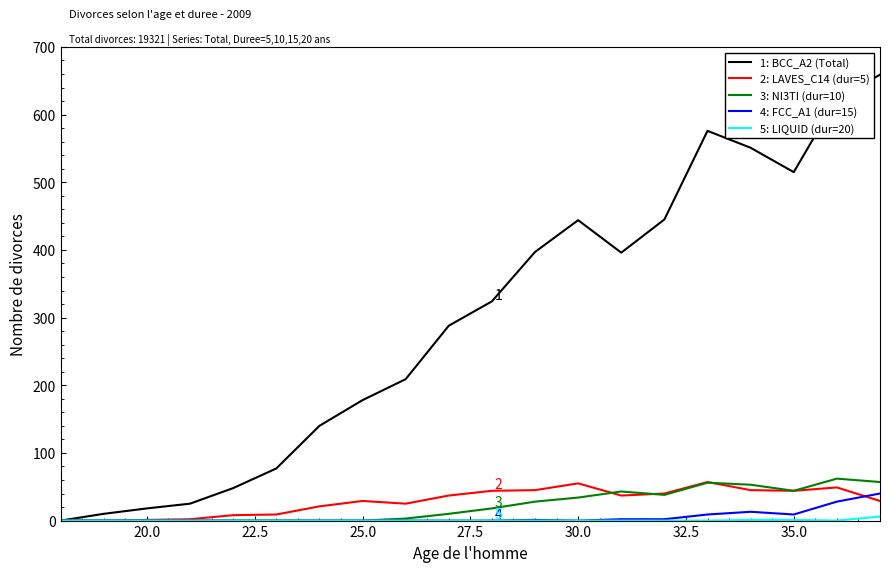

Which series has the largest total across all categories?

1: BCC_A2 (Total)